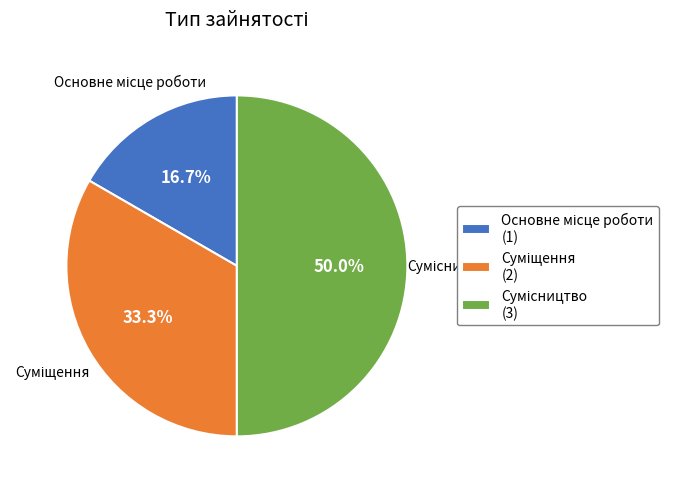

Approximately how many times larger is the value at Суміщення compared to Сумісництво?

0.7